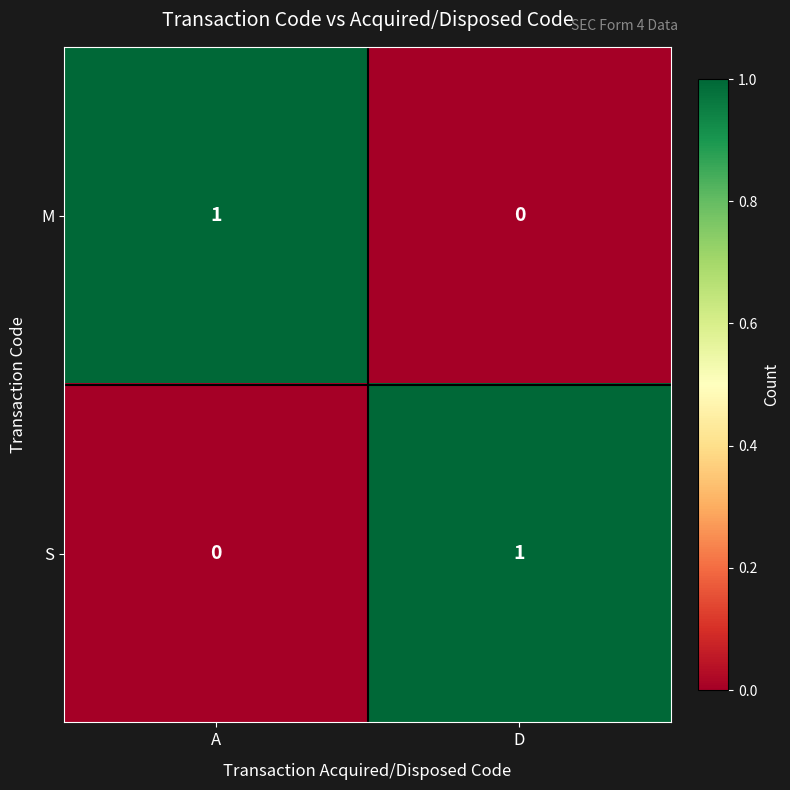

List the labels in order of S value, largest first.

D, A